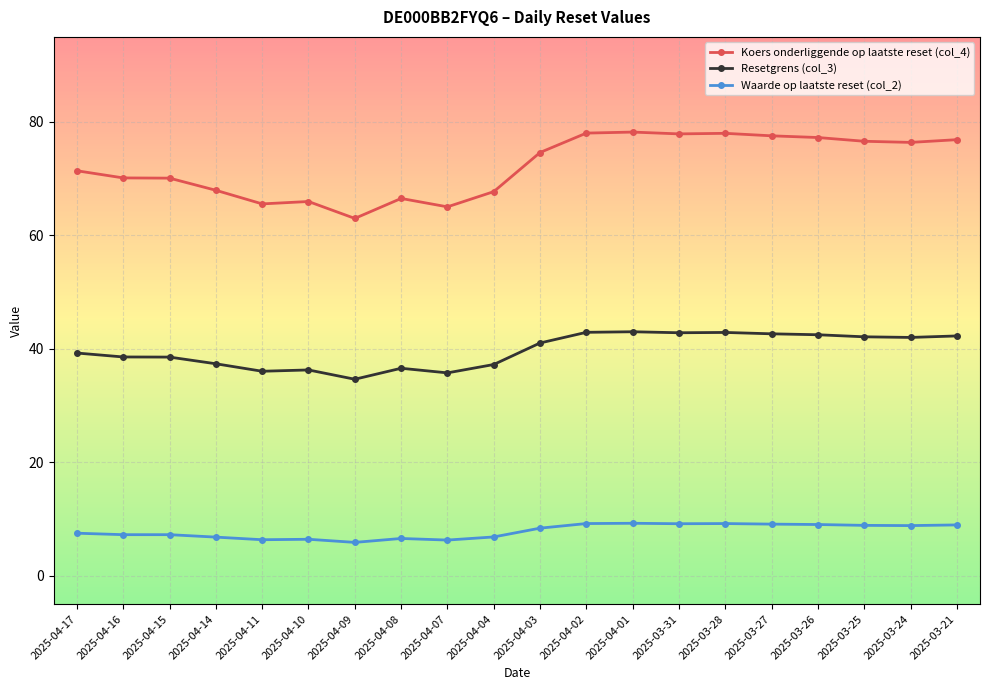

True or false: Koers onderliggende op laatste reset (col_4) has a value of 121.0 at 2025-03-26.

False